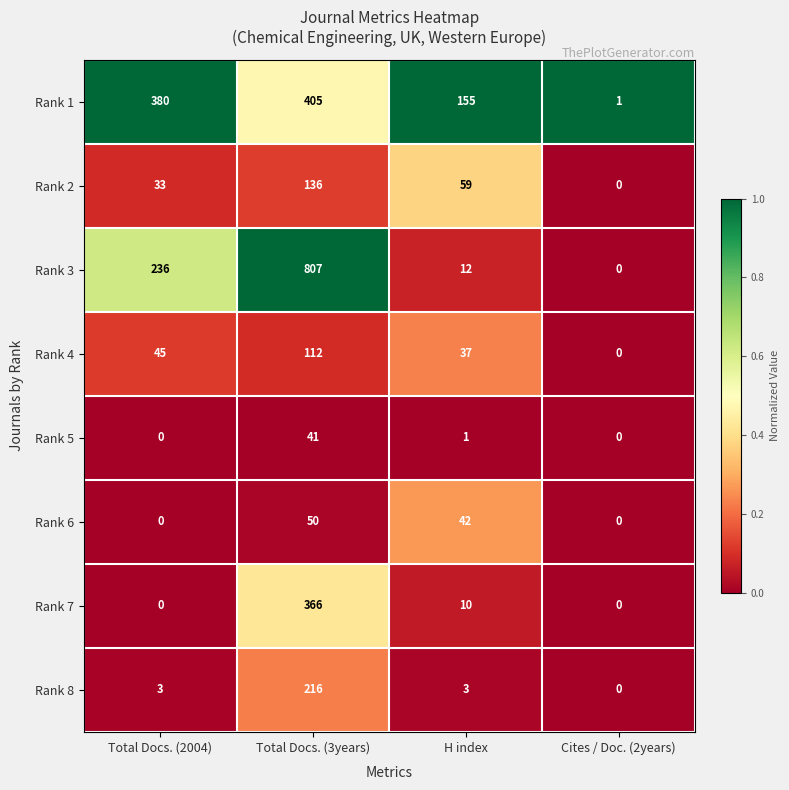

What is the greatest value displayed?

807